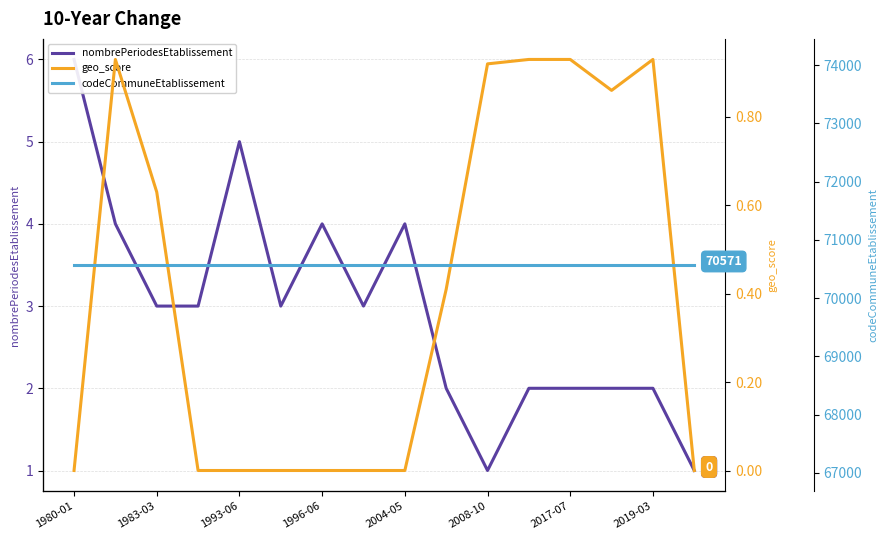

Reading left to right, transcribe all the data shown in this chart.

nombrePeriodesEtablissement: 6.0	4.0	3.0	3.0	5.0	3.0	4.0	3.0	4.0	2.0	1.0	2.0	2.0	2.0	2.0	1.0
geo_score: 0.0	0.9	0.6	0.0	0.0	0.0	0.0	0.0	0.0	0.4	0.9	0.9	0.9	0.9	0.9	0.0
codeCommuneEtablissement: 70571.0	70571.0	70571.0	70571.0	70571.0	70571.0	70571.0	70571.0	70571.0	70571.0	70571.0	70571.0	70571.0	70571.0	70571.0	70571.0